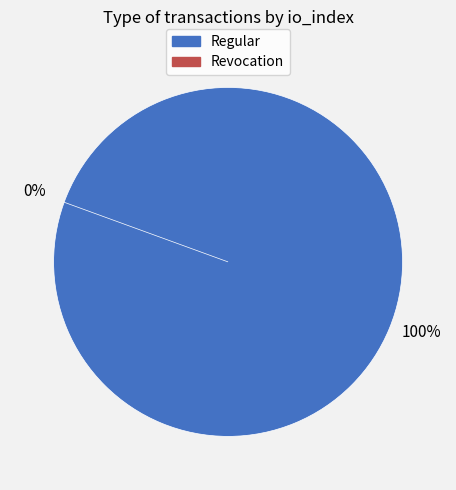

Is there any slice that represents more than half of the pie?

Yes